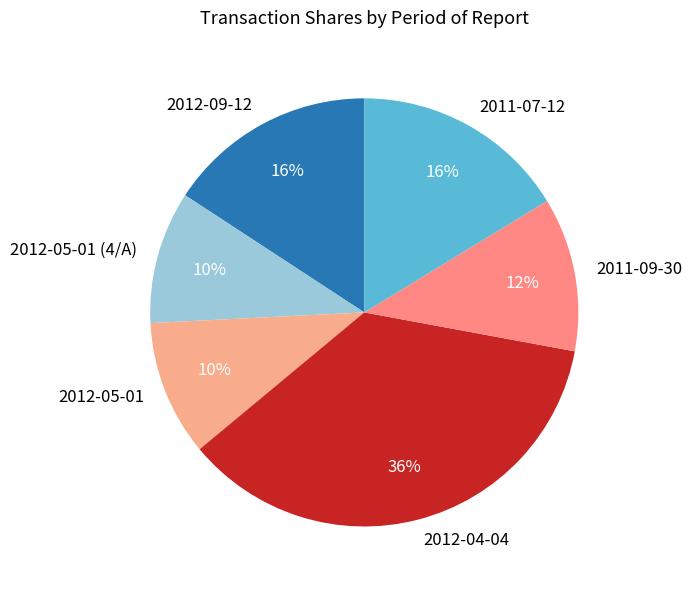

Combined, do 2012-04-04 and 2011-09-30 account for over 50%?

No